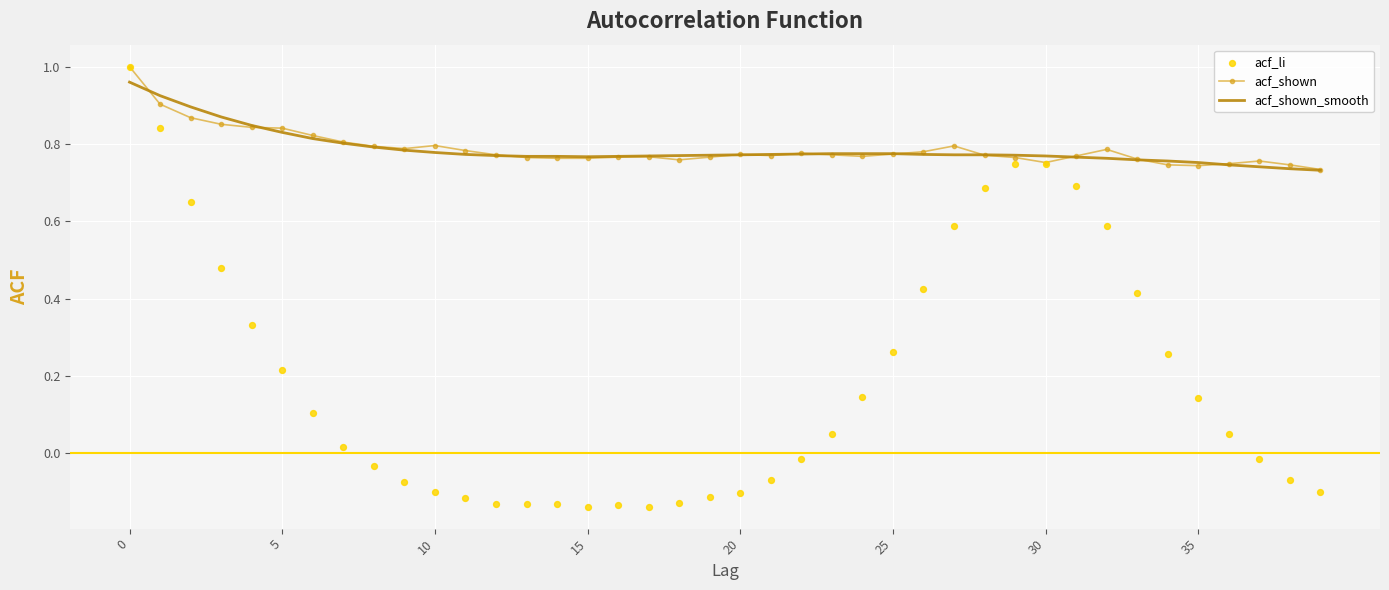

What is the total value across all series at 19?

1.4